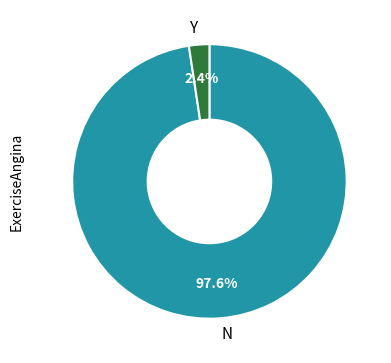

Which has a higher value, Y or N?

N